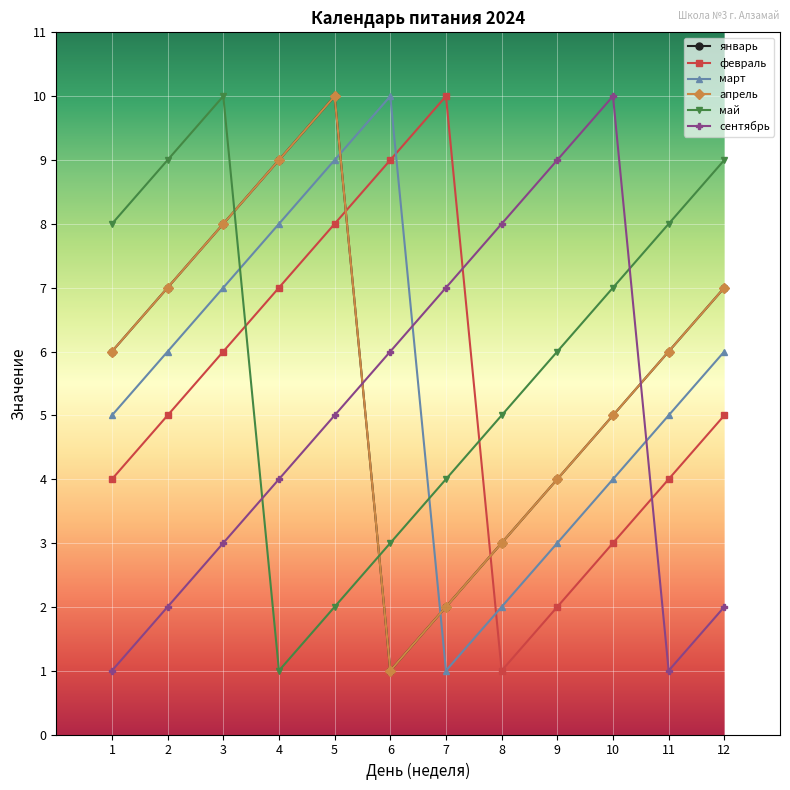

Is it true that январь equals 4 at 9?

True